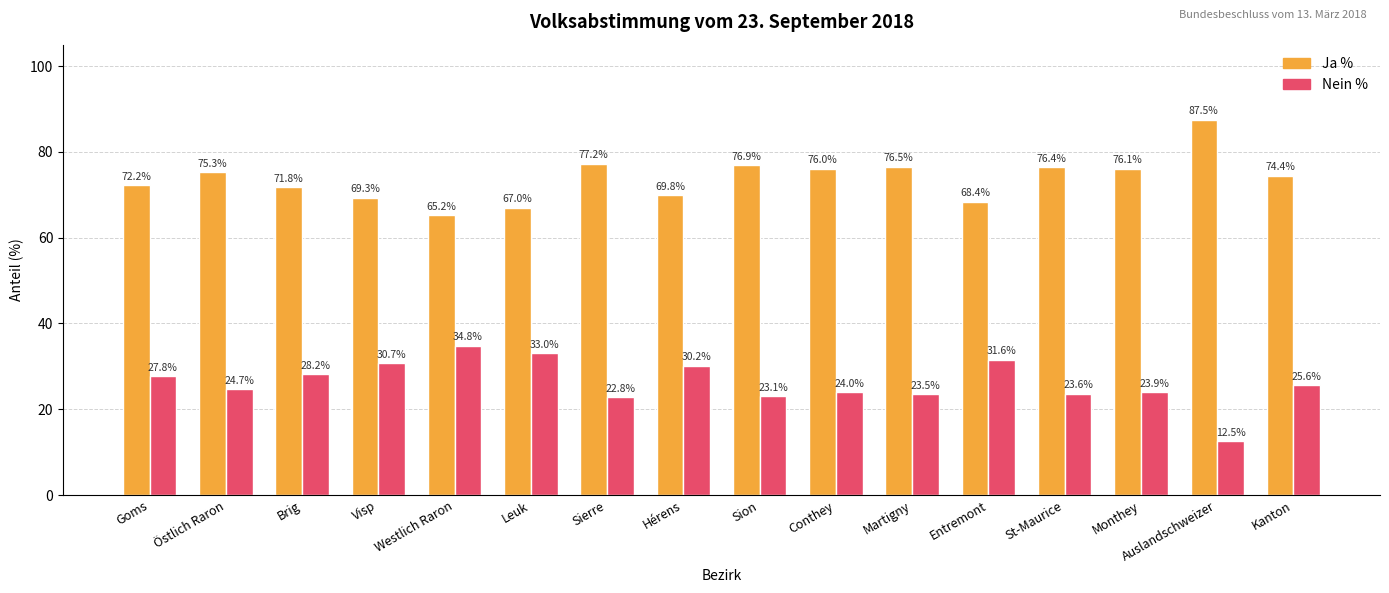

How many categories are shown in the chart?

16